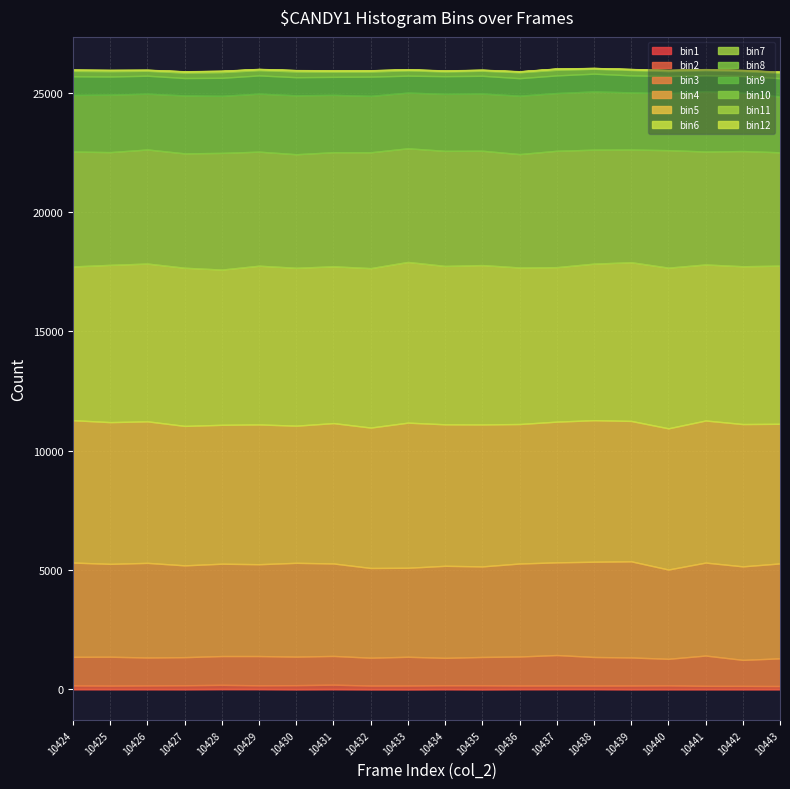

The col_518 series shows 14437 at 10432. True or false?

False